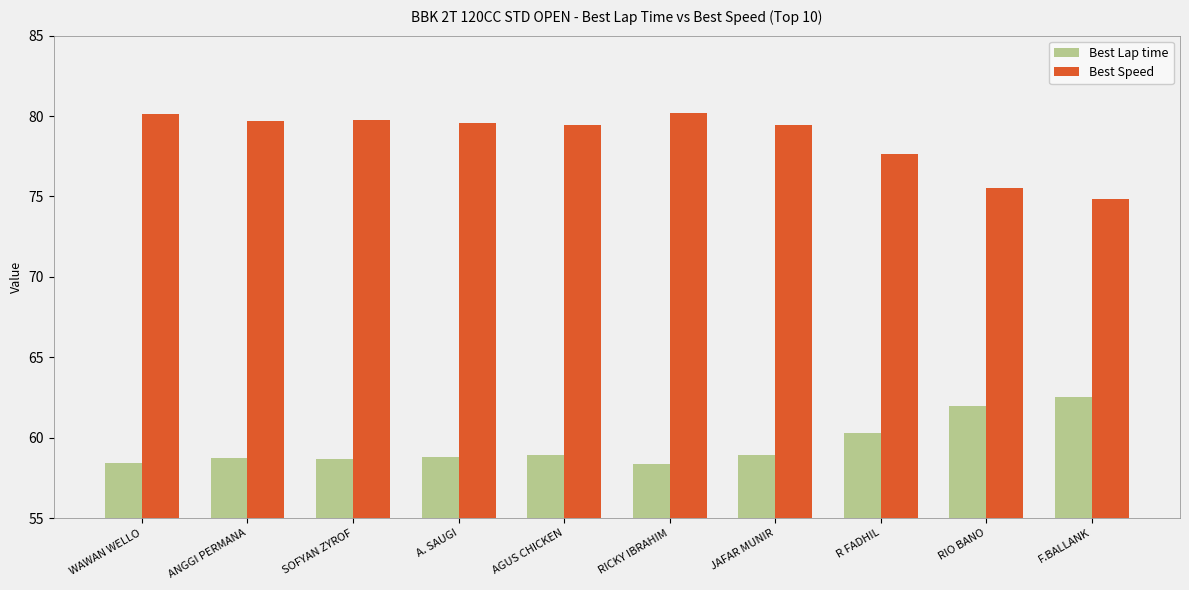

What is the difference between the second highest and second lowest values in the Best Speed series?

4.6